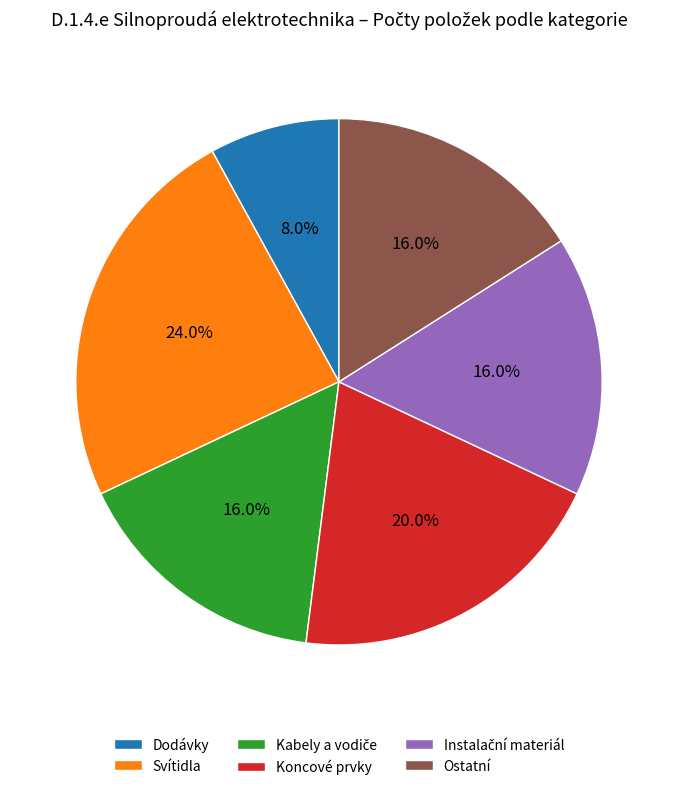

Do Svítidla and Ostatní together represent more than half of the pie?

No